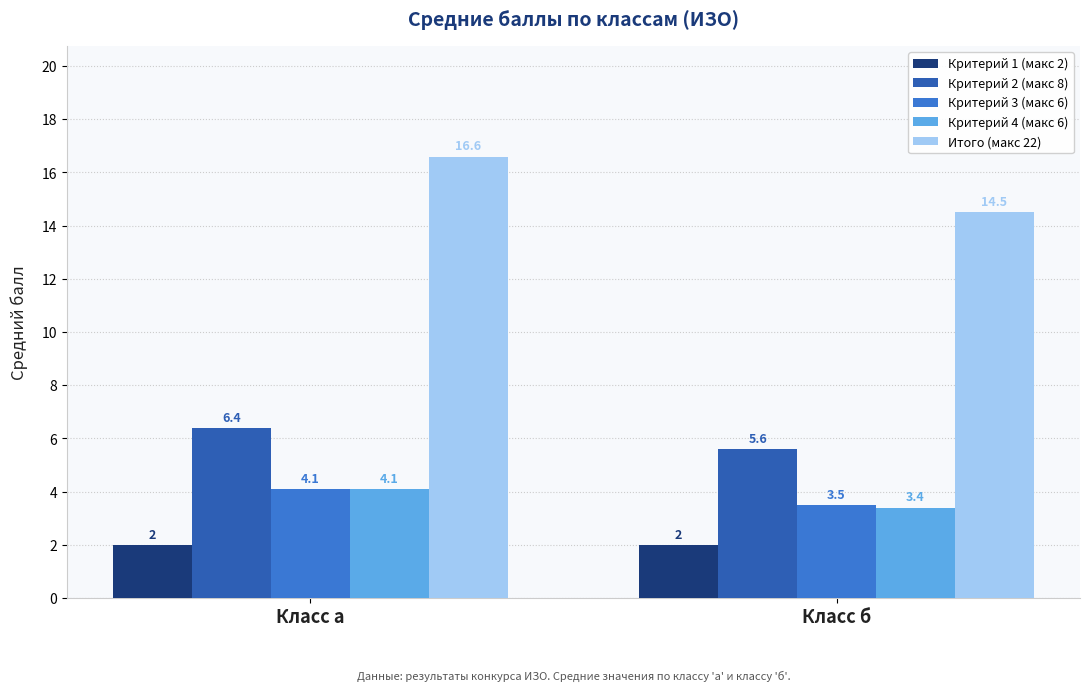

Which label corresponds to the largest value in the chart?

Класс а